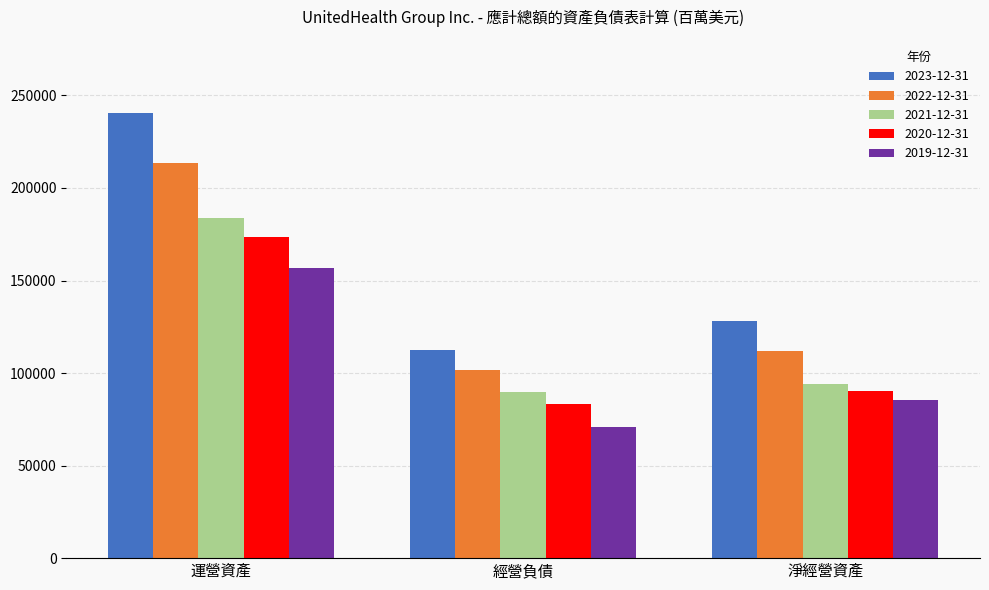

Does the chart contain stacked bars?

No